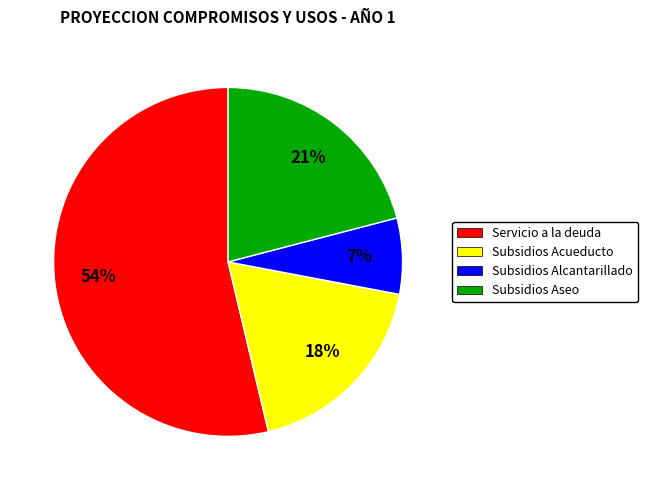

Is there any slice that represents more than half of the pie?

Yes